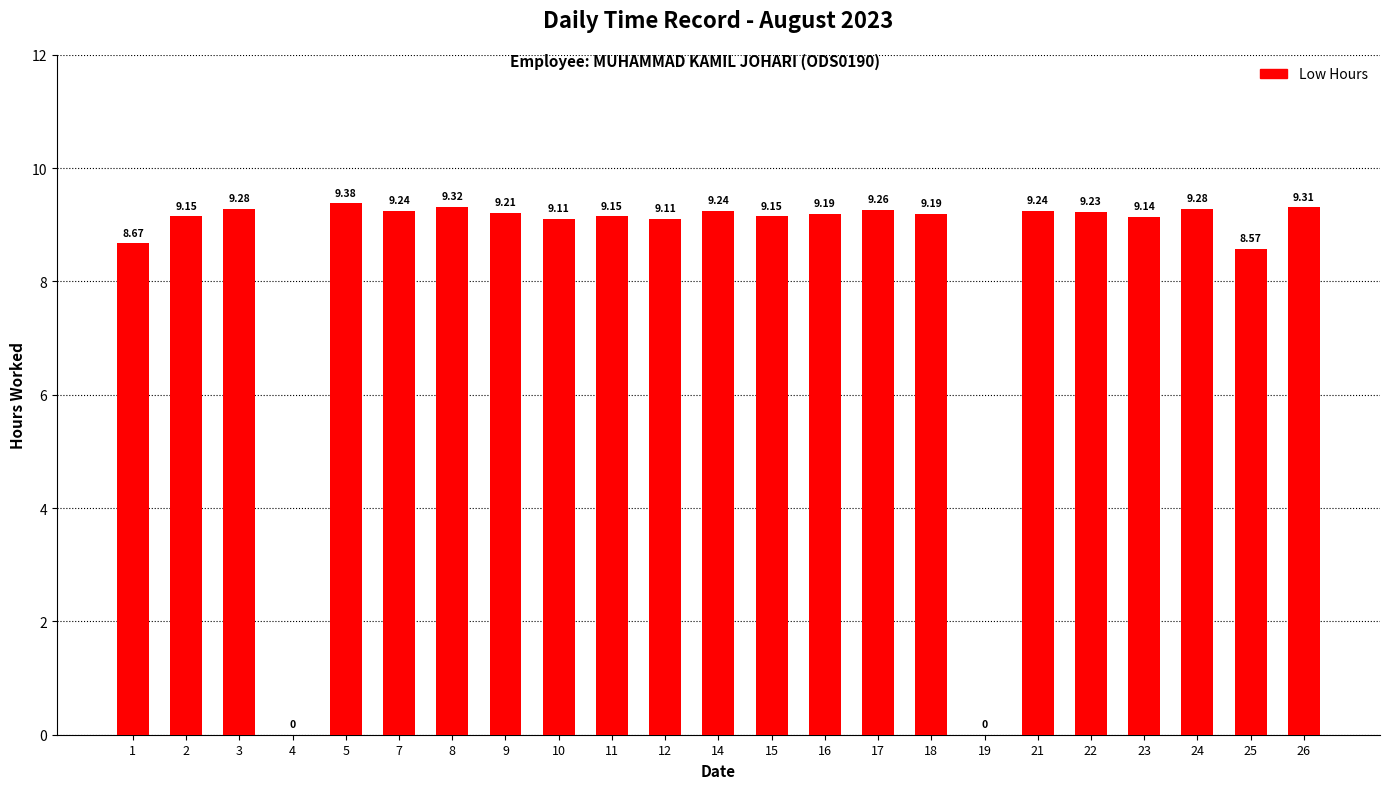

Approximately how many times larger is the value at 3 compared to 12?

1.0